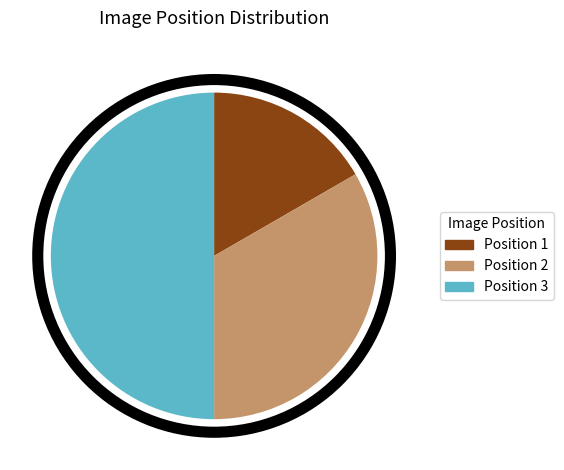

Do Position 3 and Position 1 together represent more than half of the pie?

Yes